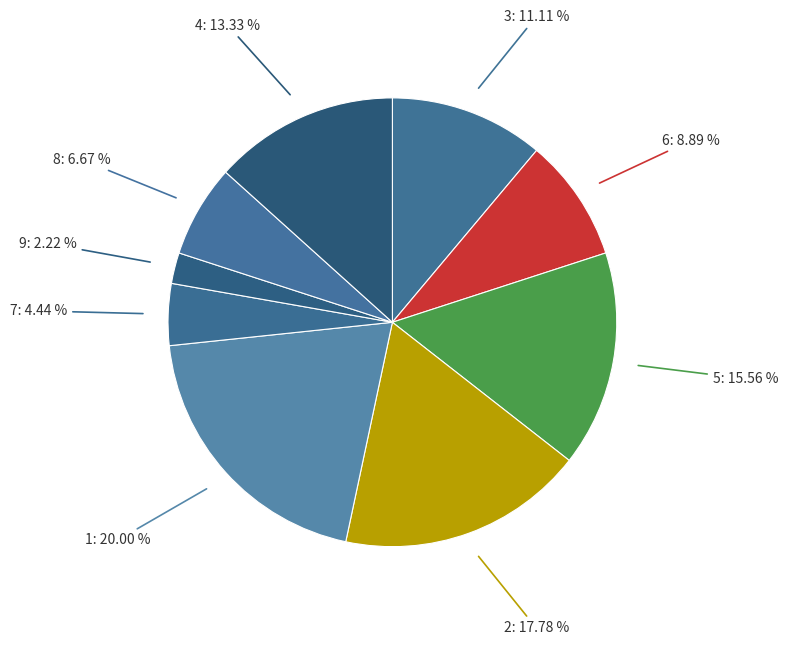

Which slice is the smallest?

9